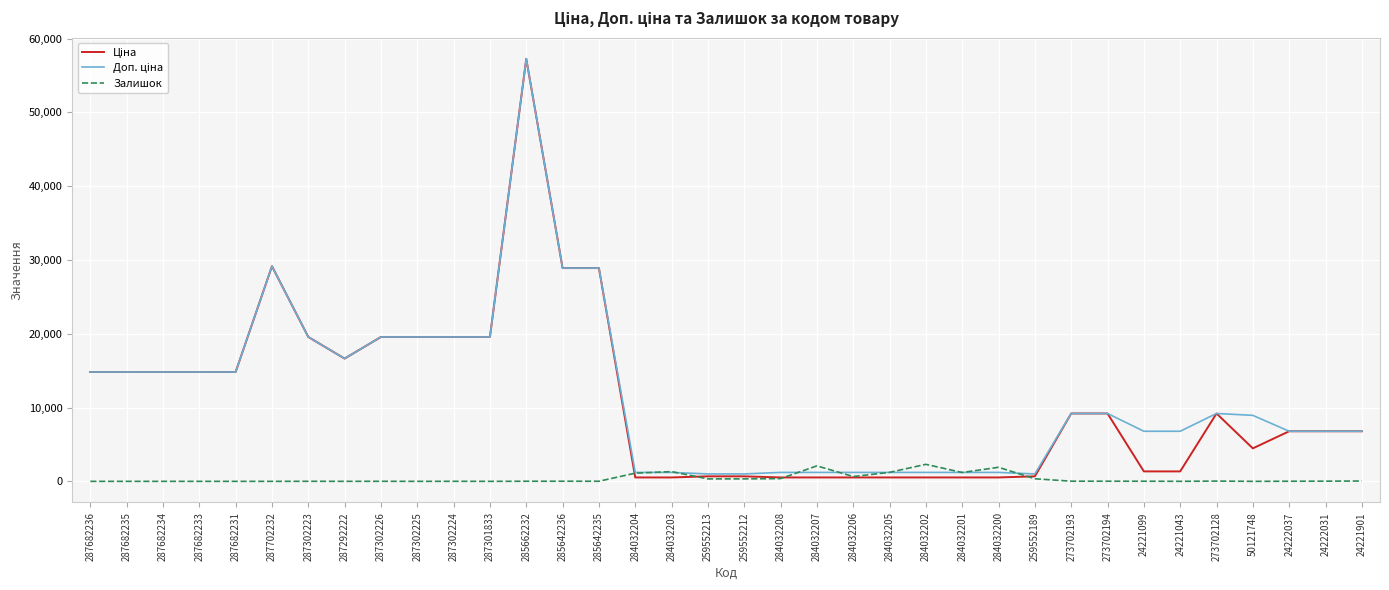

Is it true that Залишок equals 24.0 at 24222031?

True